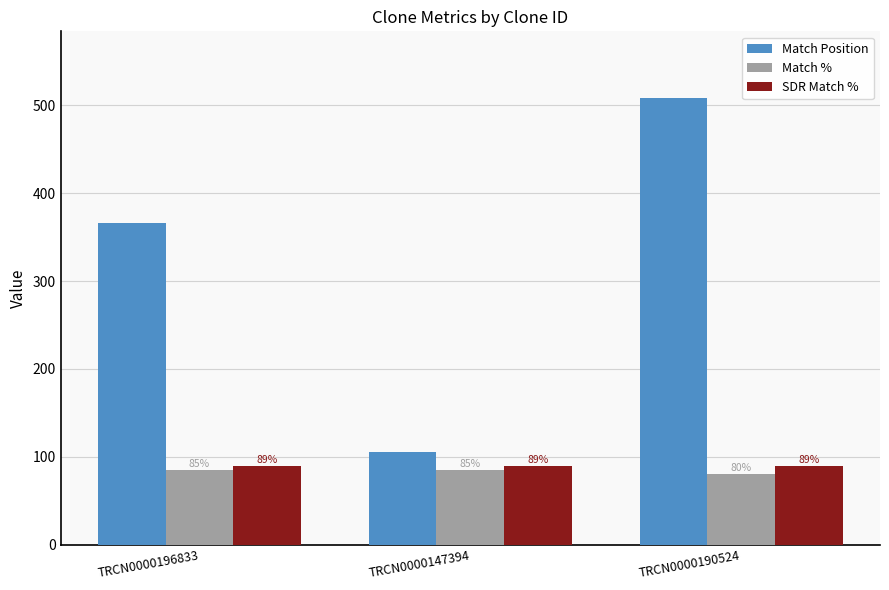

What is the sum of the Match % values at TRCN0000196833 and TRCN0000190524?

165